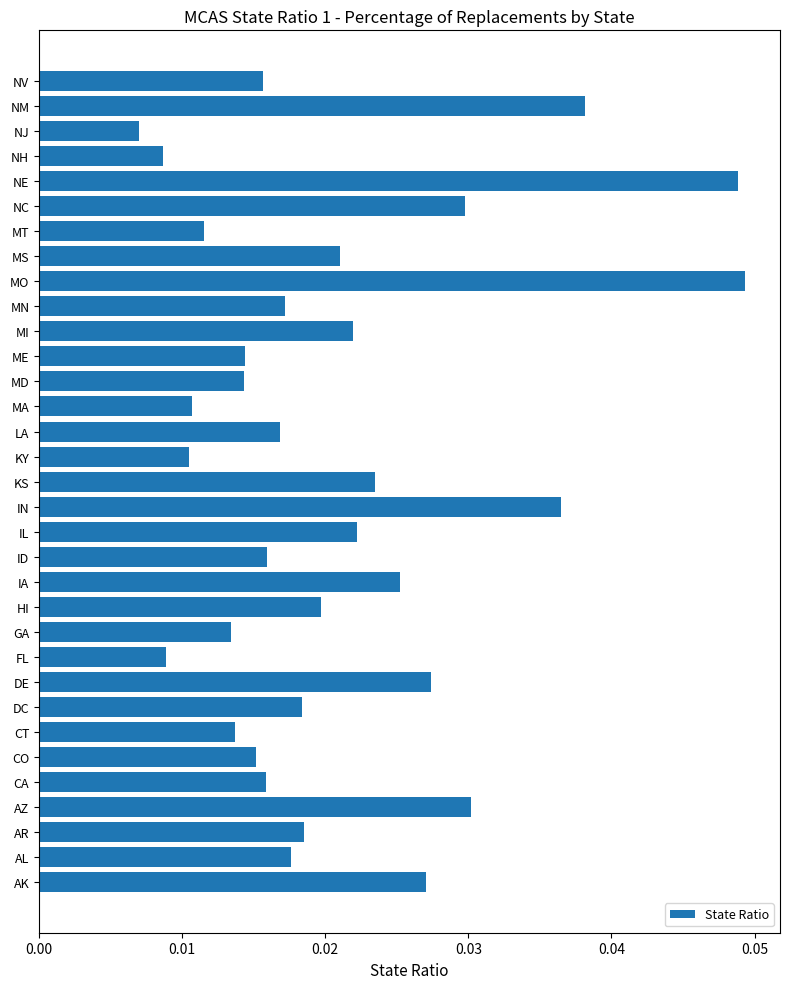

At which category does the chart reach its minimum across all series?

NJ